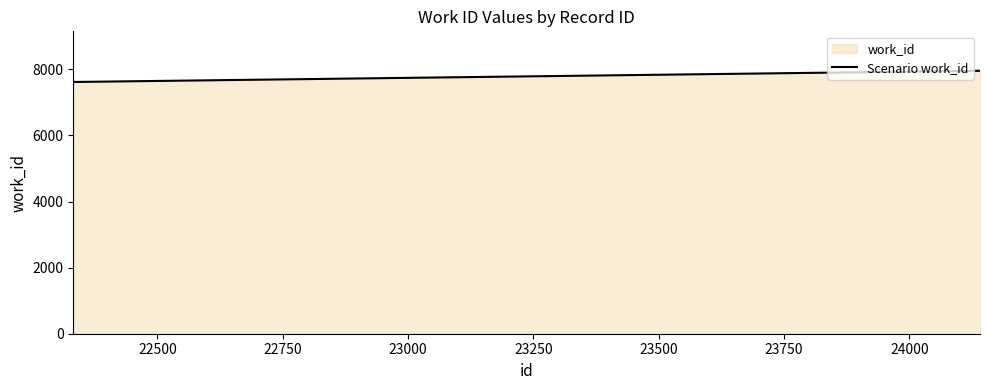

What is the difference between the maximum and minimum values?

337